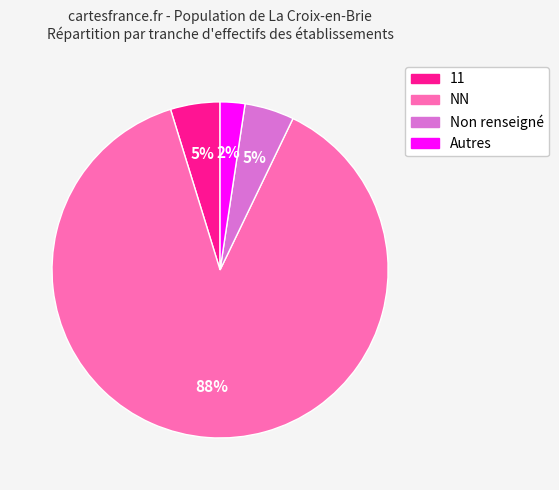

Does any single category account for the majority?

Yes